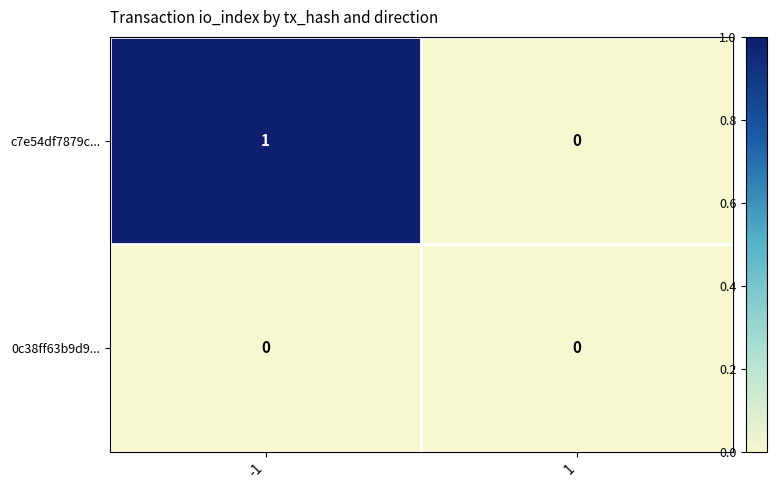

Rank the series by their average value, from highest to lowest.

c7e54df7879c..., 0c38ff63b9d9...